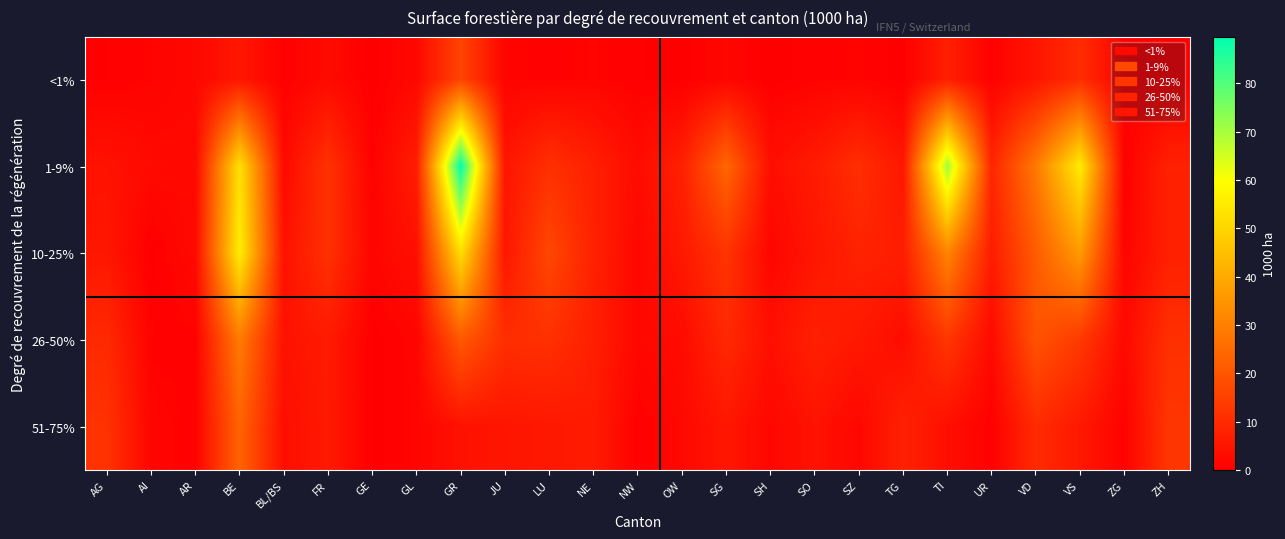

Which series has the widest spread of values?

1-9%